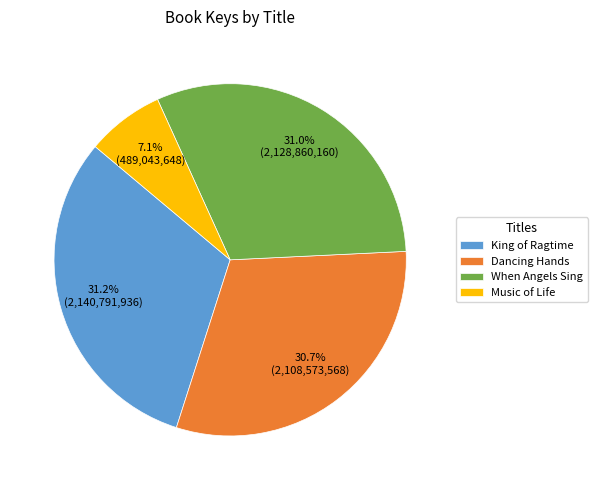

Which category has the smallest portion of the pie?

Music of Life